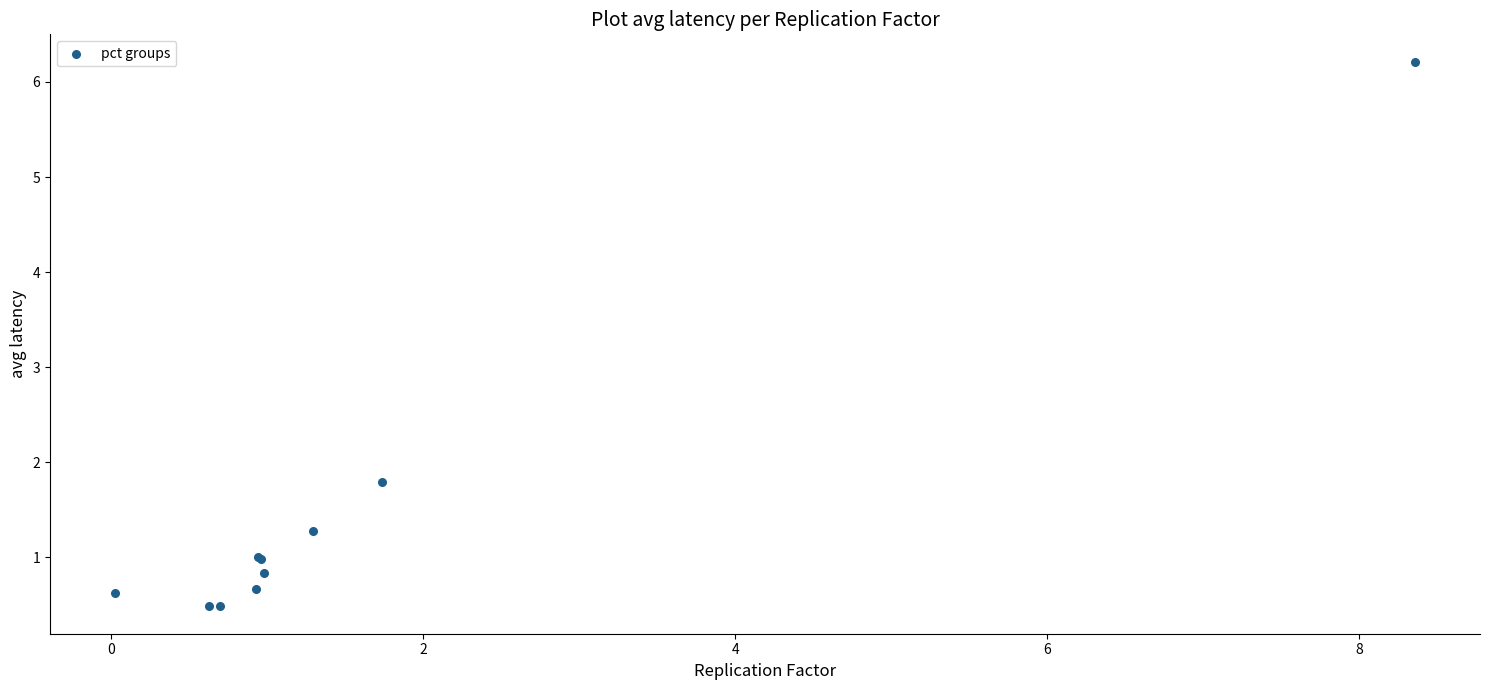

What Y value in the scatter plot is closest to 3?

1.8